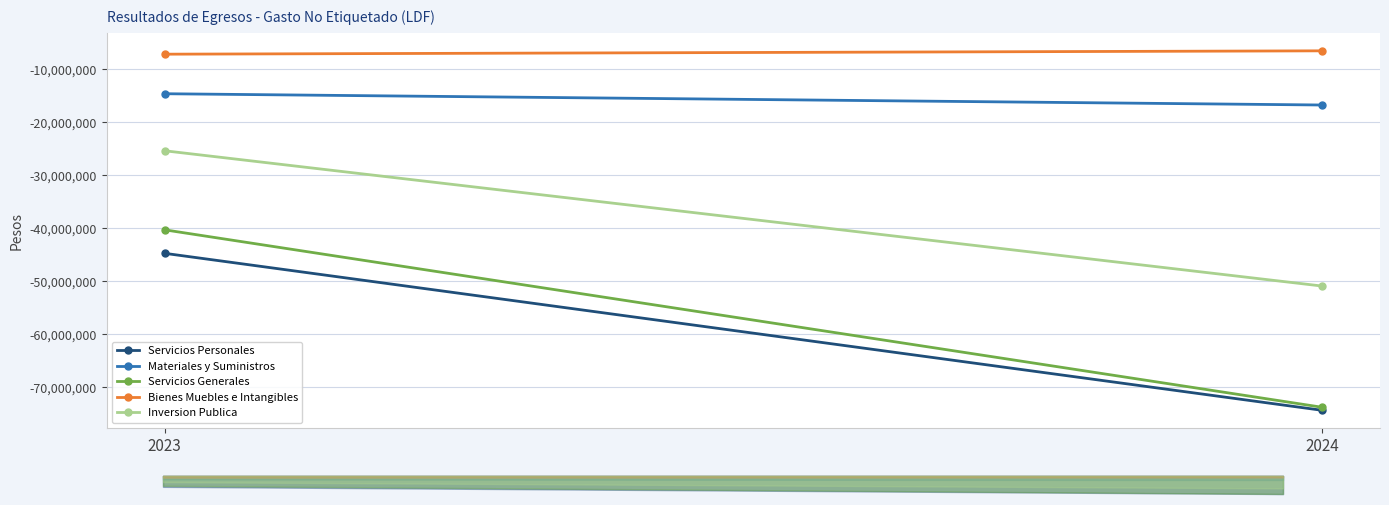

What is the difference between the highest and lowest values at 2024?

67834216.6